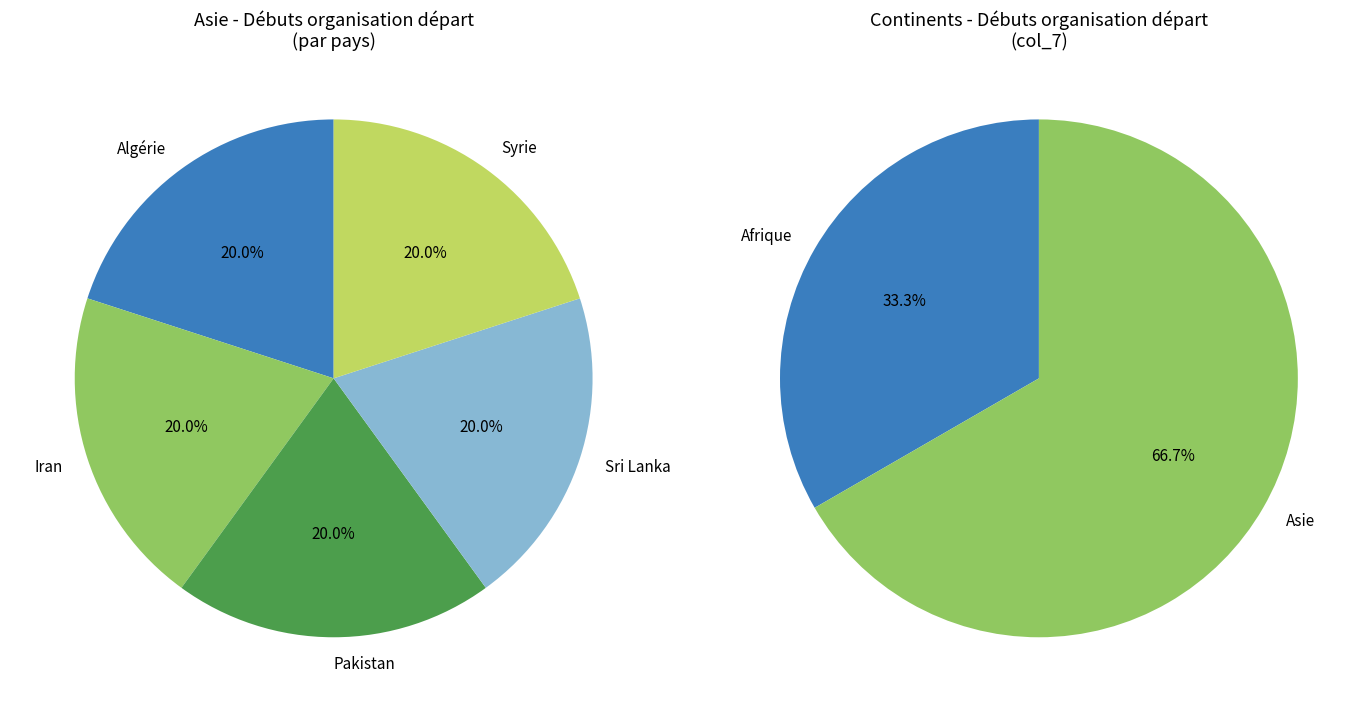

What is the largest slice in the pie chart?

Asie